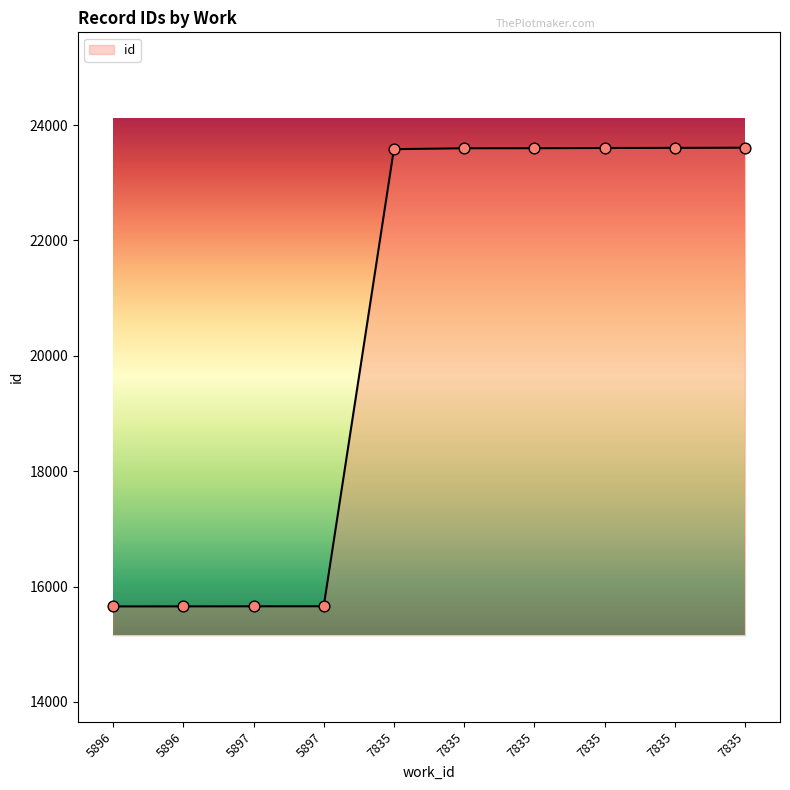

Does the chart have visible grid lines?

No